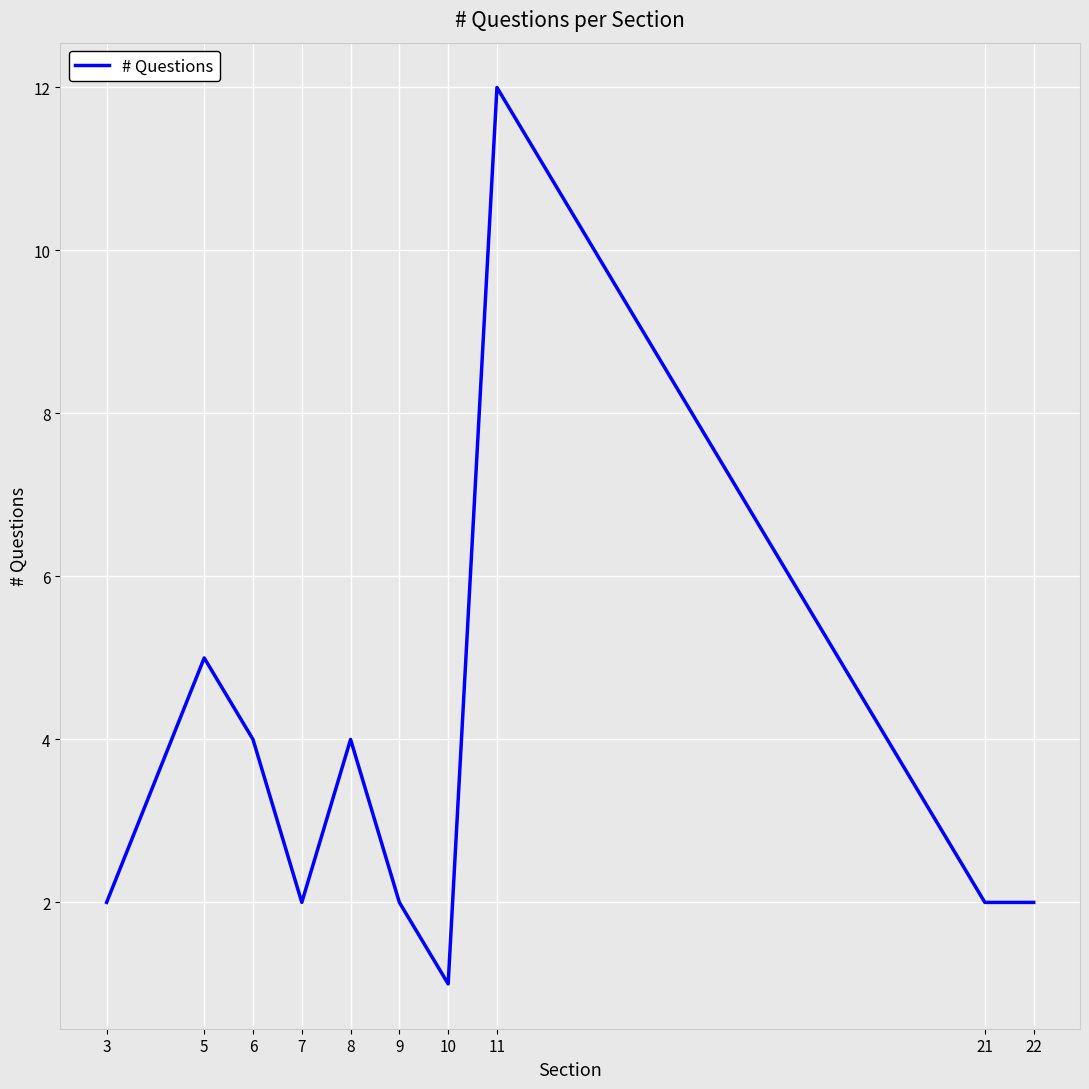

Reading left to right, transcribe all the data shown in this chart.

3=2	5=5	6=4	7=2	8=4	9=2	10=1	11=12	21=2	22=2